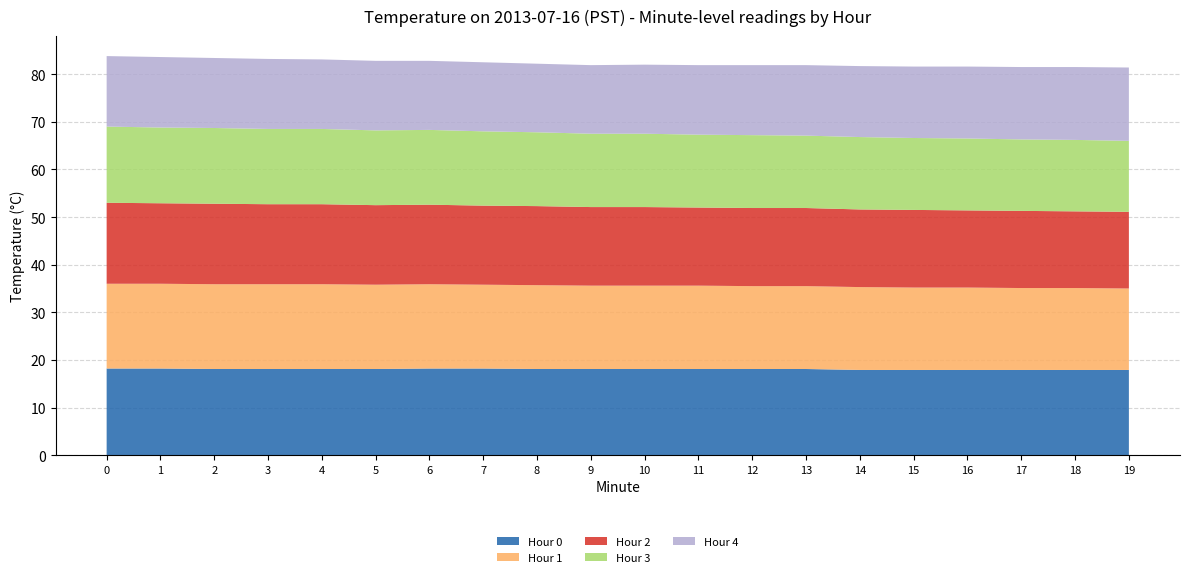

Reading right to left, extract all data points from this chart.

Hour 0: 19=17.9	18=17.9	17=17.9	16=17.9	15=17.9	14=17.9	13=18.1	12=18.1	11=18.1	10=18.1	9=18.1	8=18.1	7=18.2	6=18.2	5=18.1	4=18.1	3=18.1	2=18.1	1=18.2	0=18.2
Hour 1: 19=17.1	18=17.2	17=17.2	16=17.3	15=17.3	14=17.4	13=17.4	12=17.4	11=17.5	10=17.5	9=17.5	8=17.6	7=17.6	6=17.7	5=17.7	4=17.8	3=17.8	2=17.8	1=17.8	0=17.8
Hour 2: 19=16.1	18=16.1	17=16.2	16=16.2	15=16.3	14=16.3	13=16.4	12=16.4	11=16.4	10=16.5	9=16.5	8=16.6	7=16.6	6=16.7	5=16.7	4=16.8	3=16.8	2=16.9	1=16.9	0=17.0
Hour 3: 19=14.9	18=15.0	17=15.0	16=15.1	15=15.1	14=15.2	13=15.2	12=15.3	11=15.3	10=15.4	9=15.4	8=15.5	7=15.6	6=15.7	5=15.7	4=15.8	3=15.8	2=15.9	1=15.9	0=16.0
Hour 4: 19=15.4	18=15.3	17=15.2	16=15.1	15=15.0	14=14.9	13=14.8	12=14.7	11=14.6	10=14.5	9=14.4	8=14.4	7=14.5	6=14.5	5=14.6	4=14.6	3=14.7	2=14.7	1=14.8	0=14.8